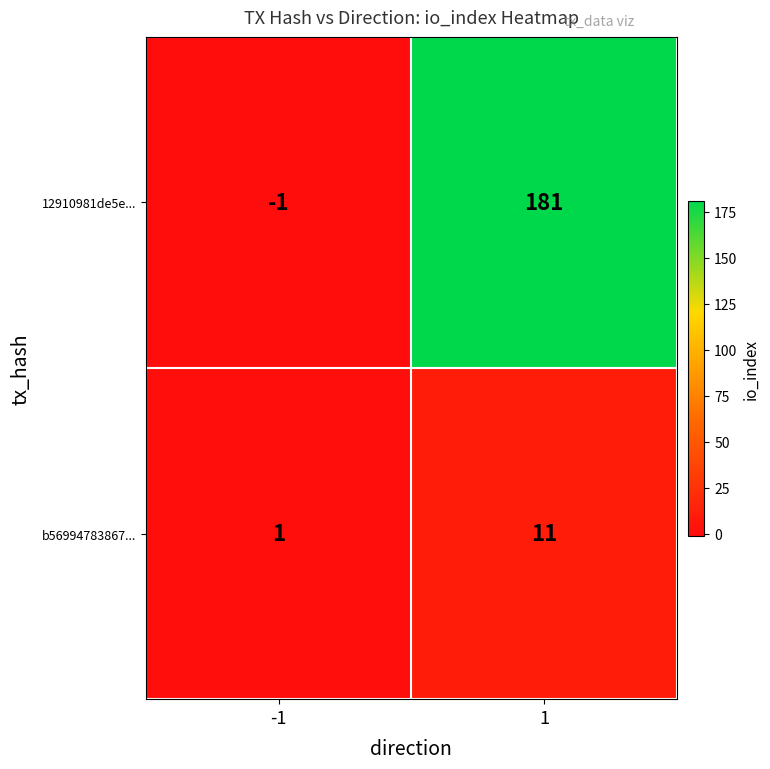

Reading left to right, transcribe all the data shown in this chart.

12910981de5e...: -1=-1	1=181
b56994783867...: -1=1	1=11